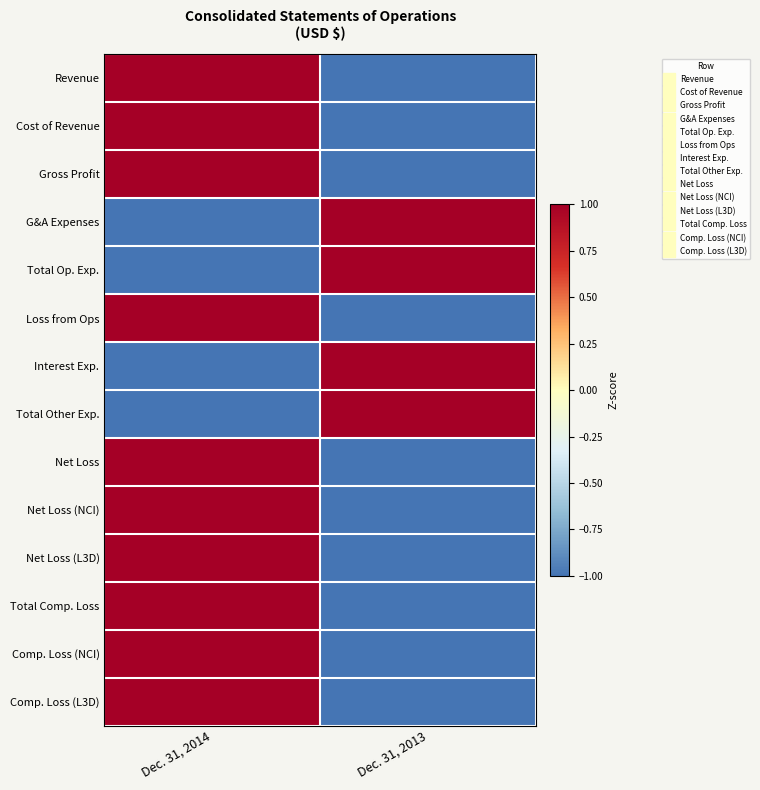

At which category does the chart reach its minimum across all series?

Dec. 31, 2013